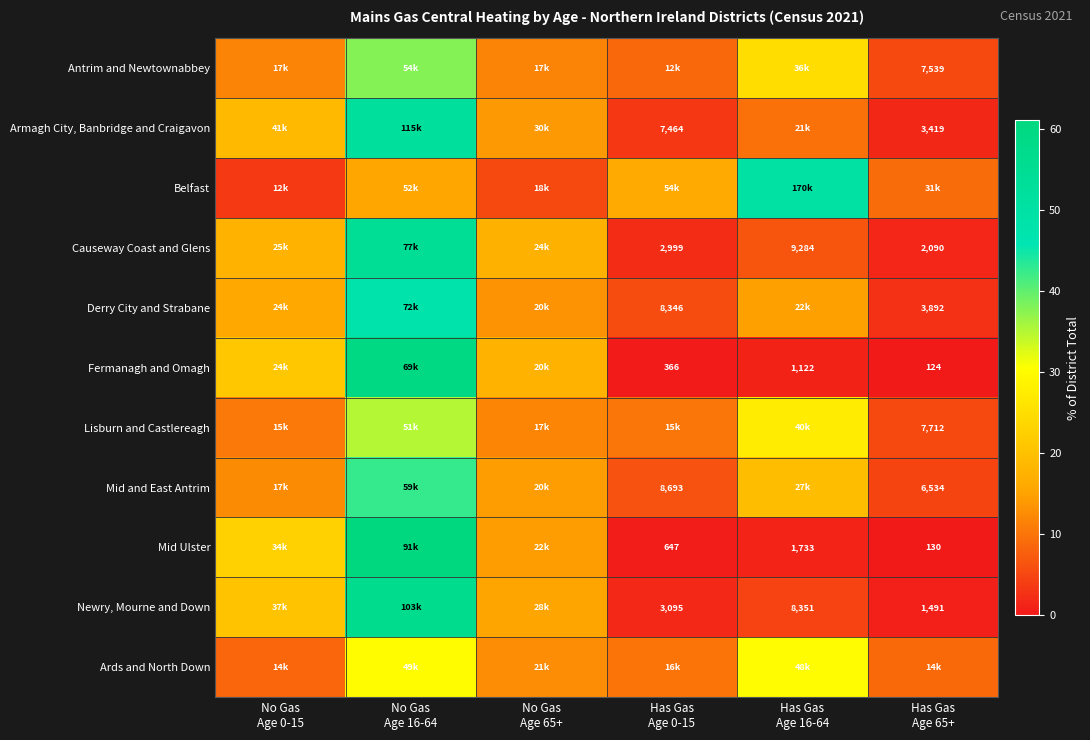

How many values in the Ards and North Down series are below 12?

3